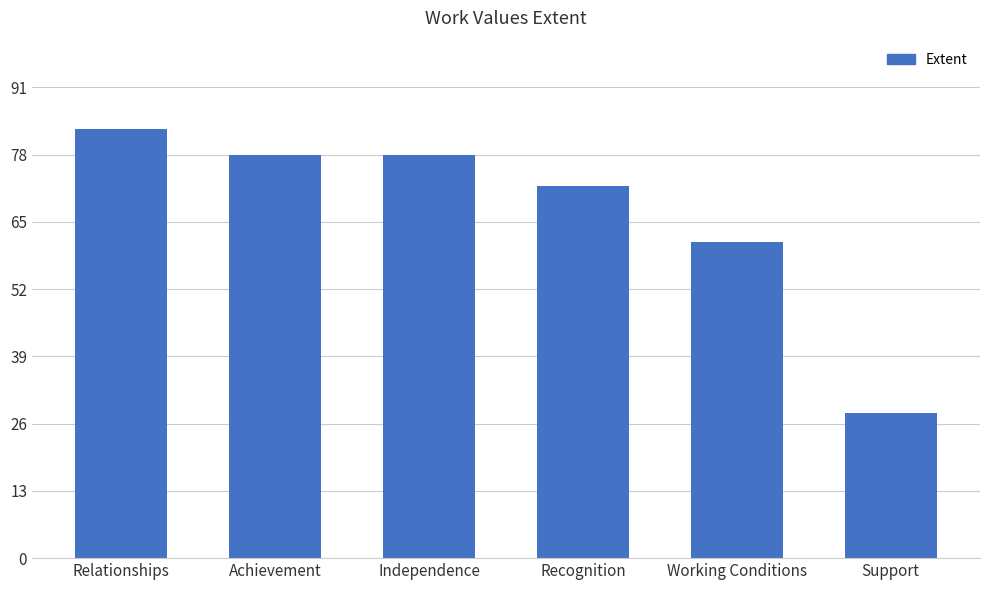

True or false: the data shows 78 at Independence.

True